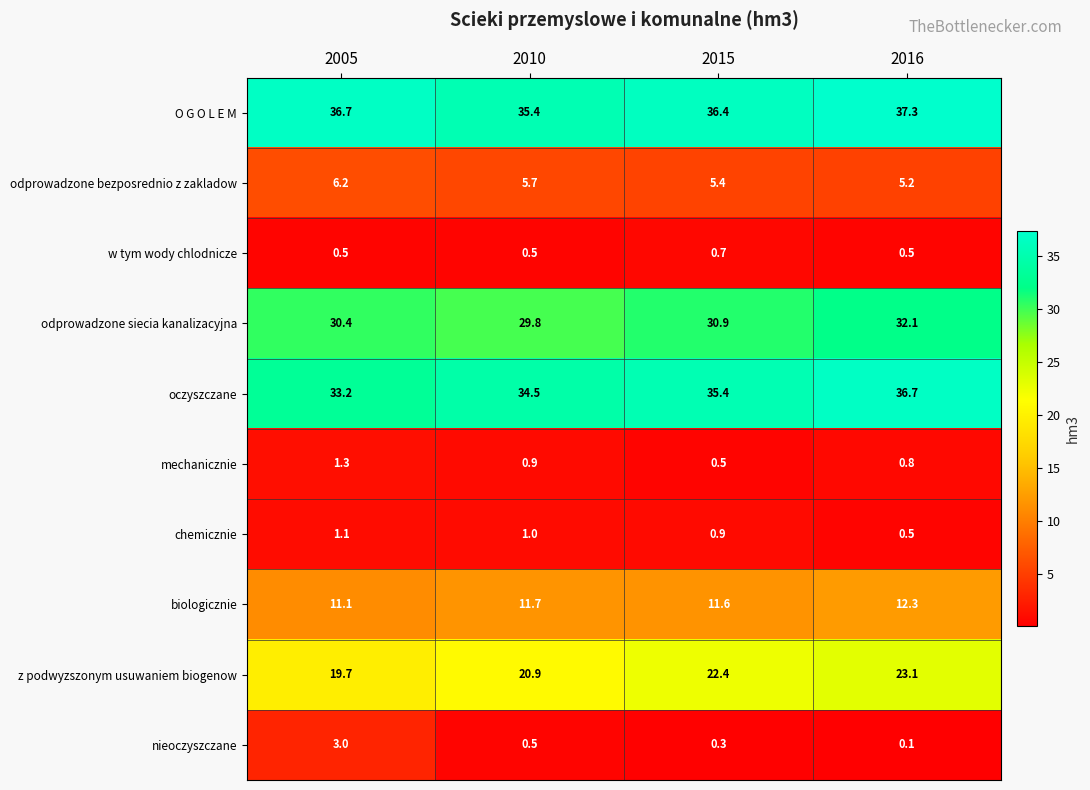

Which series has the largest total across all categories?

O G O L E M